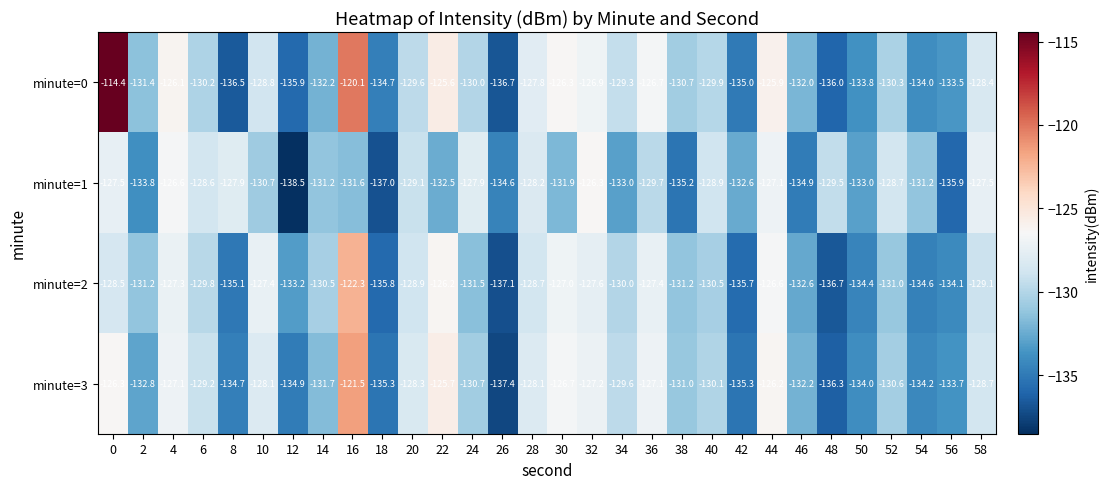

What is the minimum value shown in the chart?

-138.5